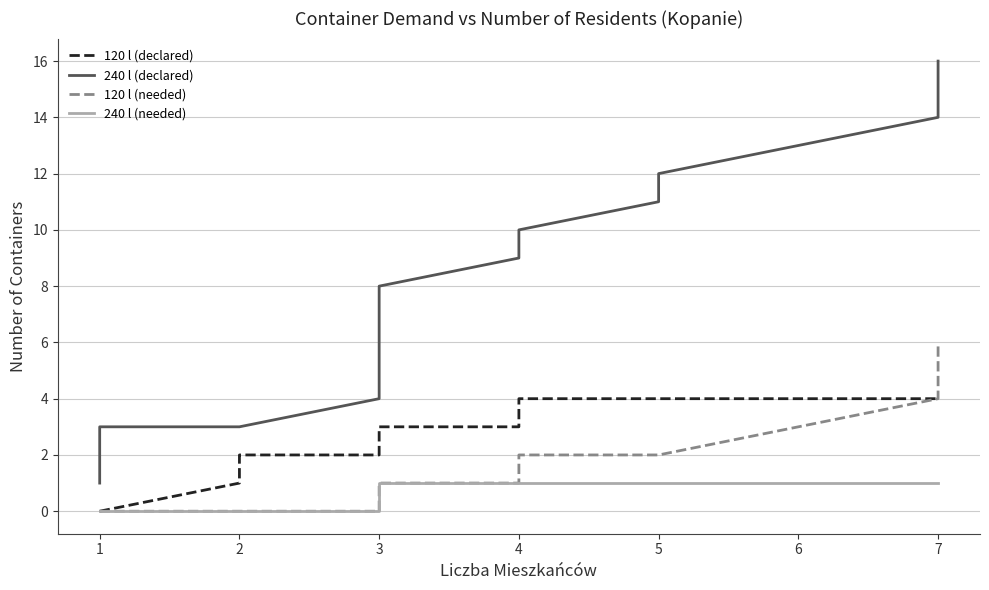

Which series changed the most between 0 and 1?

240 l (declared)